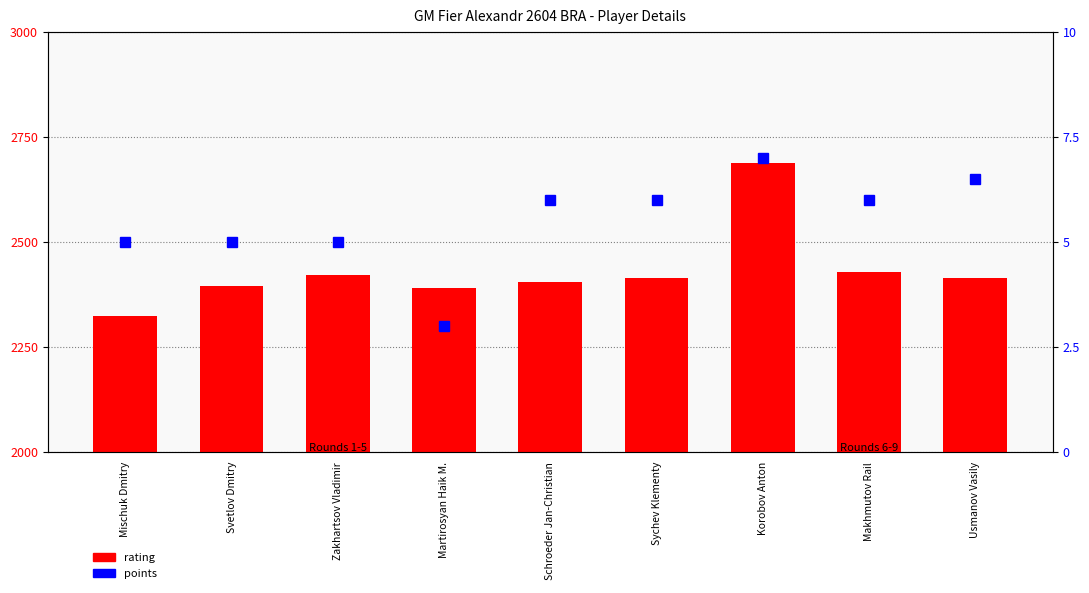

Rank the series by their maximum value, from lowest to highest.

points, rating